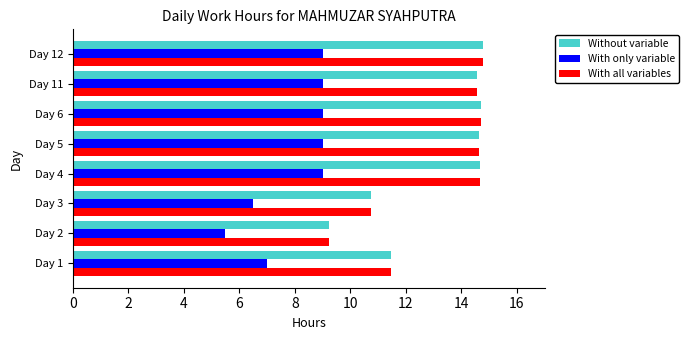

The With all variables series shows 8.2 at Day 6. True or false?

False